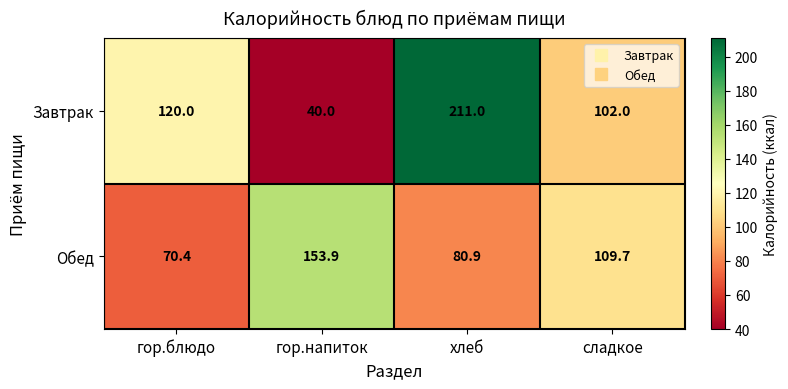

At which label is Обед closest to 112?

сладкое